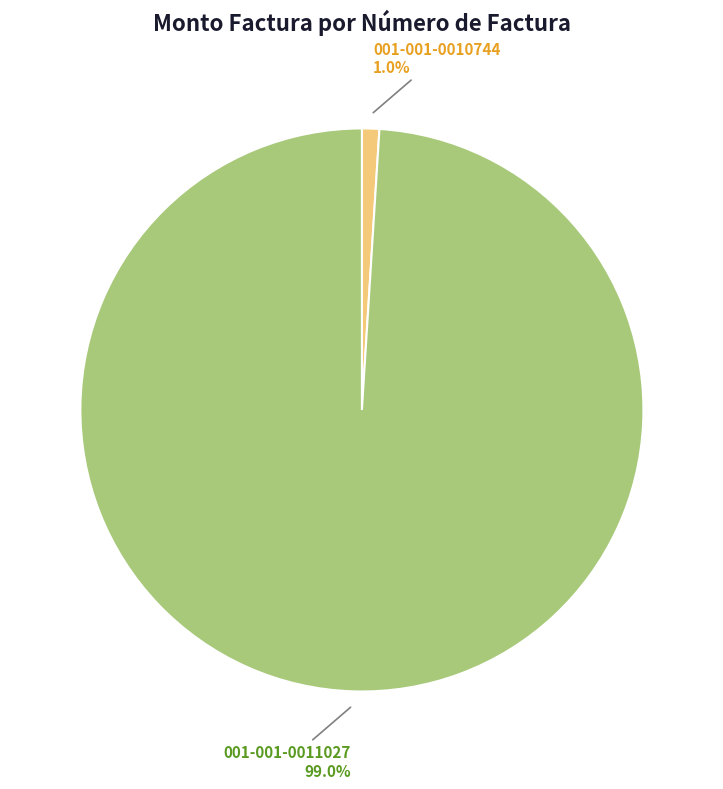

To the nearest percent, what is the combined percentage of 001-001-0010744 and 001-001-0011027?

100%